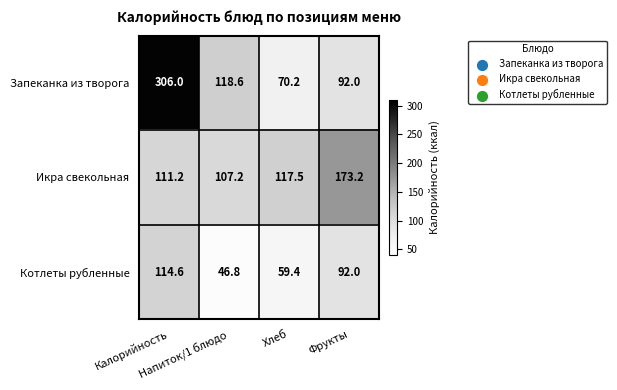

What is the difference between the maximum and second lowest values in the Котлеты рубленные series?

55.2